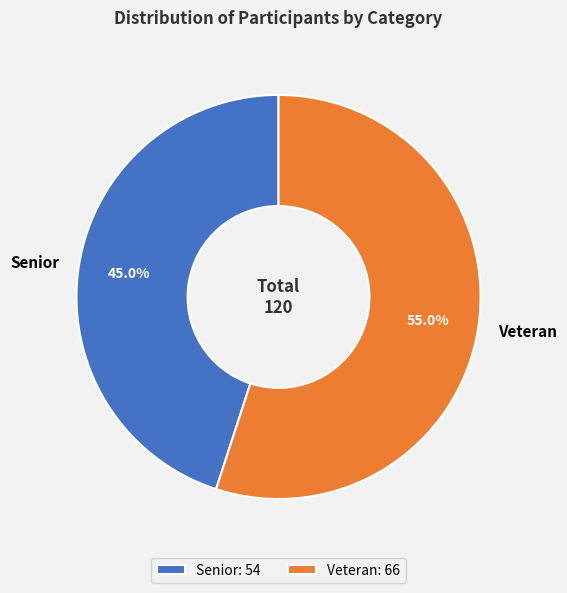

Approximately how many times larger is the value at Senior compared to Veteran?

0.8